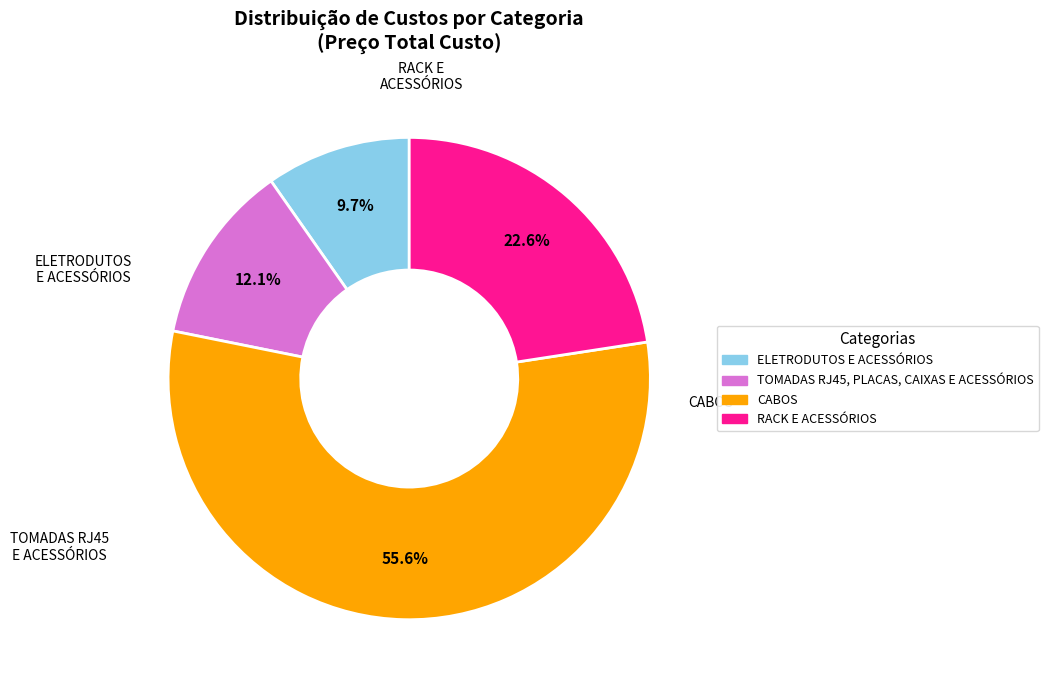

What is the majority slice?

CABOS